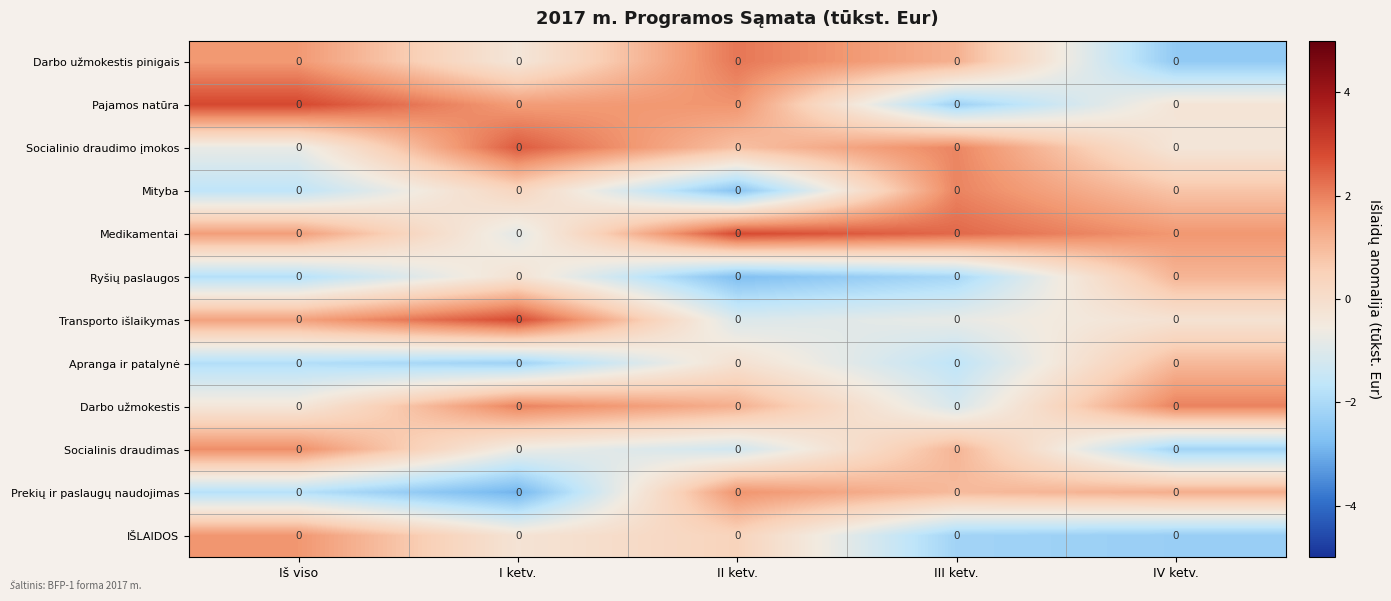

At which label does Socialinis draudimas first exceed 0?

Iš viso